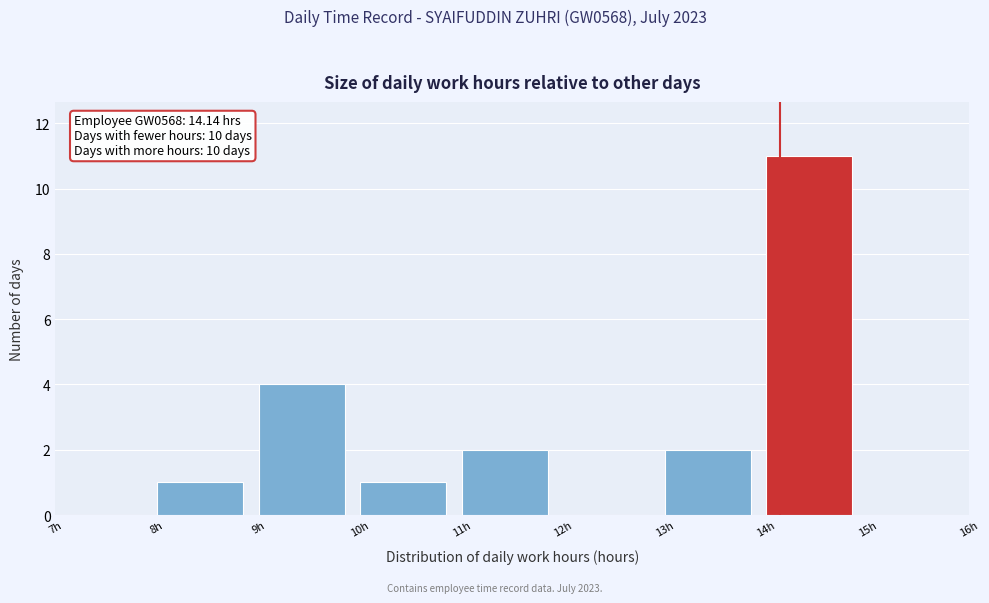

Which range on the x-axis has the tallest bar?

14 to 15